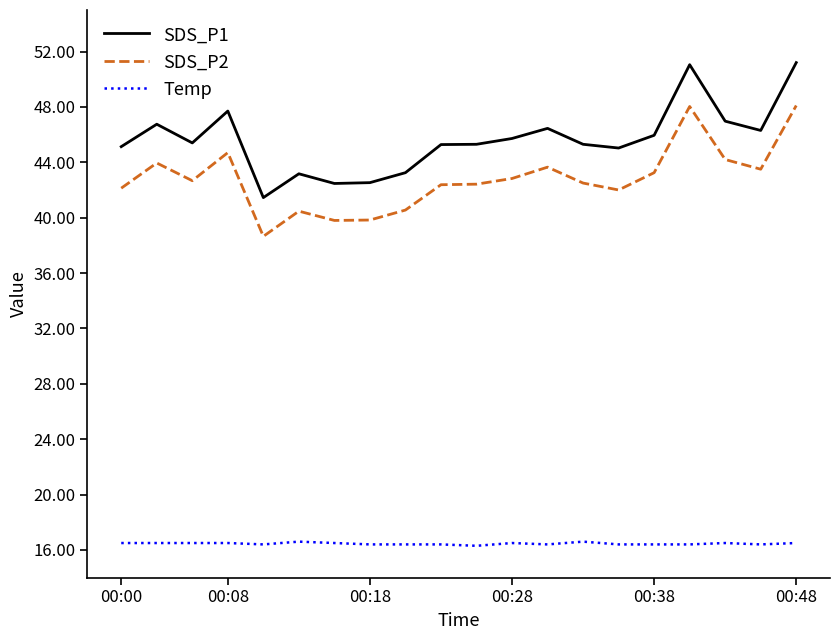

True or false: SDS_P2 and Temp intersect in this chart.

False